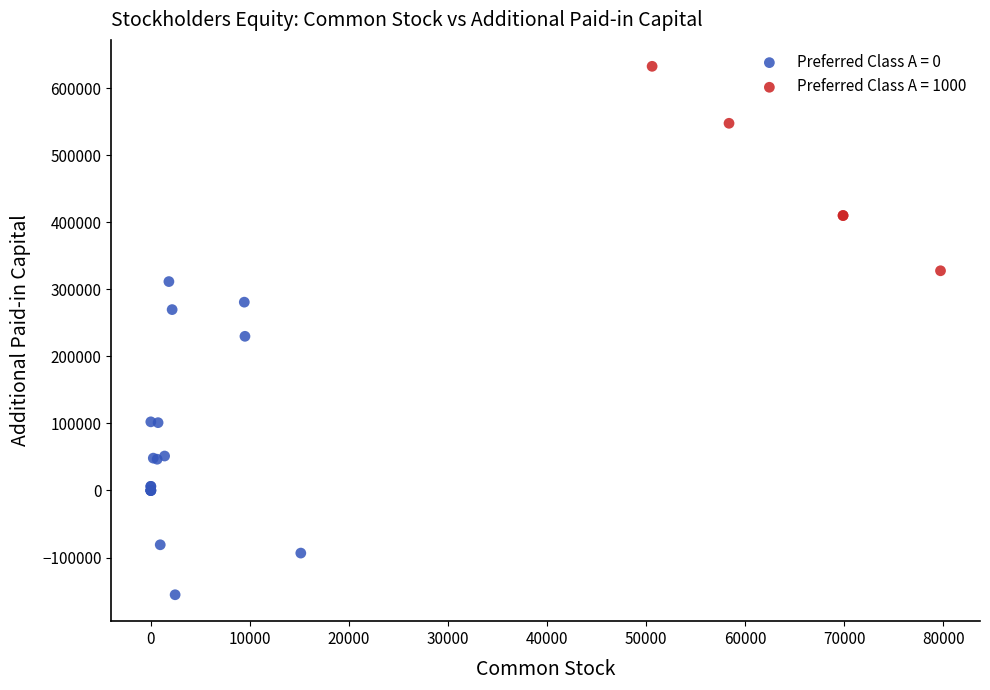

Which series contains the lowest Y value?

Preferred Class A = 0